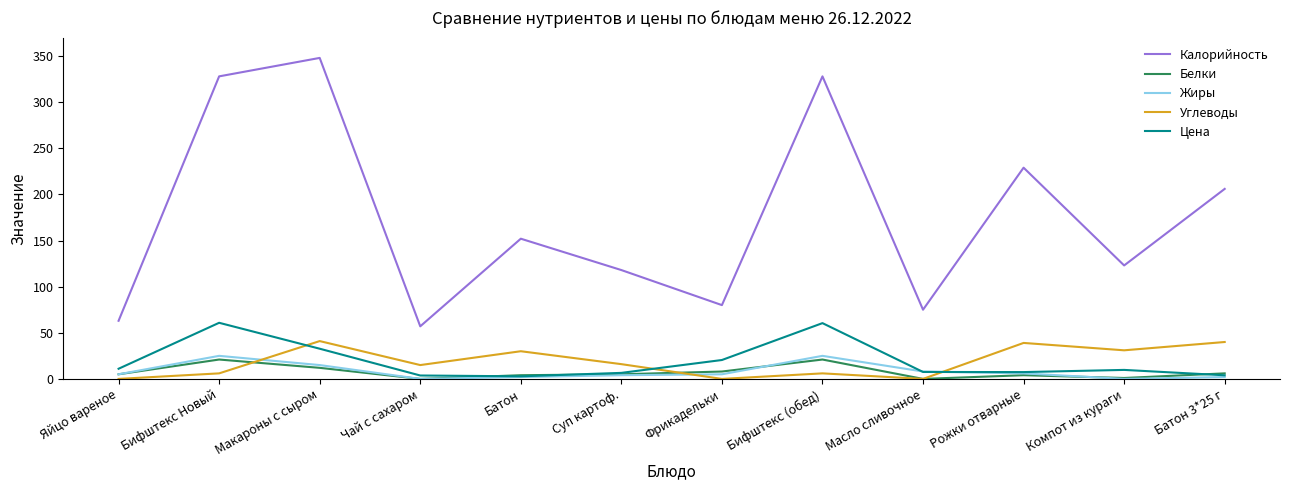

True or false: Углеводы has a value of 25.6 at Макароны с сыром.

False